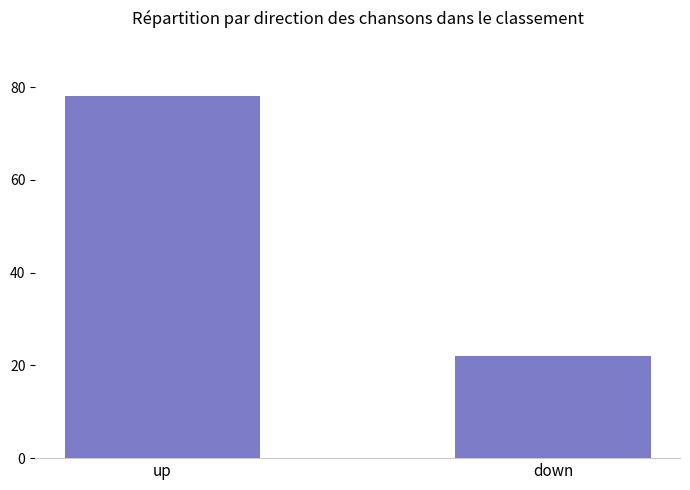

What is the average value?

50